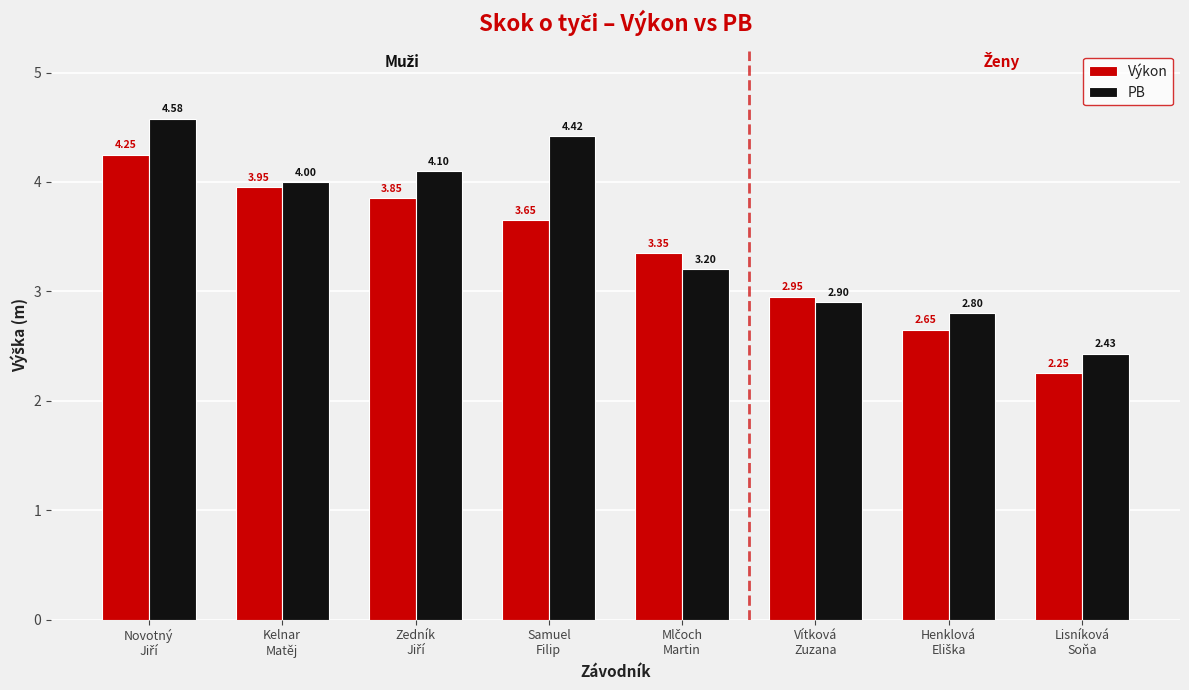

List the series in order of their peak value, highest first.

PB, Výkon